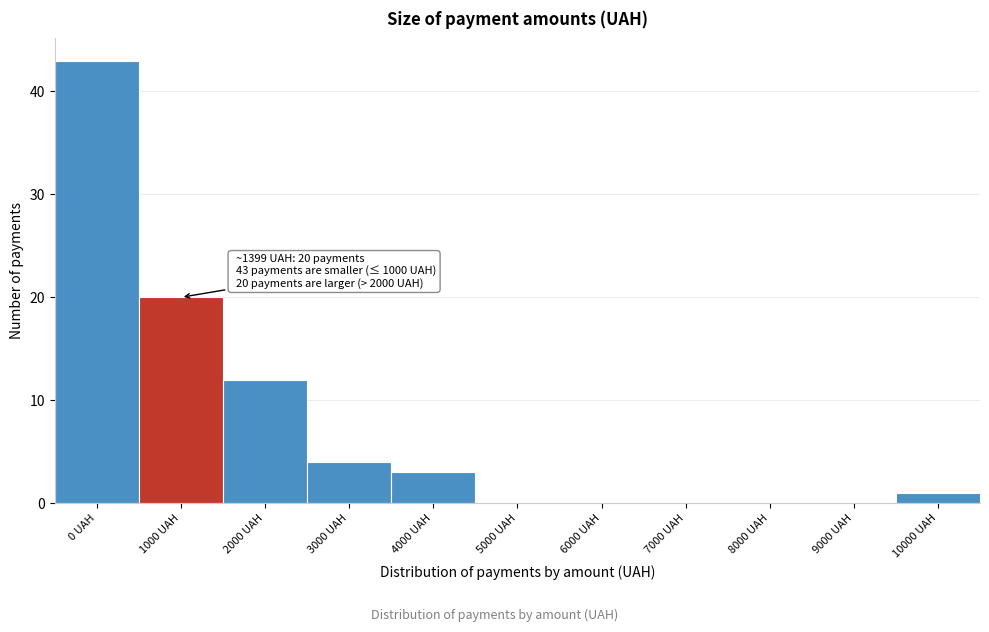

Reading left to right, list all the values displayed in this chart.

0 UAH=43	1000 UAH=20	2000 UAH=12	3000 UAH=4	4000 UAH=3	5000 UAH=0	6000 UAH=0	7000 UAH=0	8000 UAH=0	9000 UAH=0	10000 UAH=1